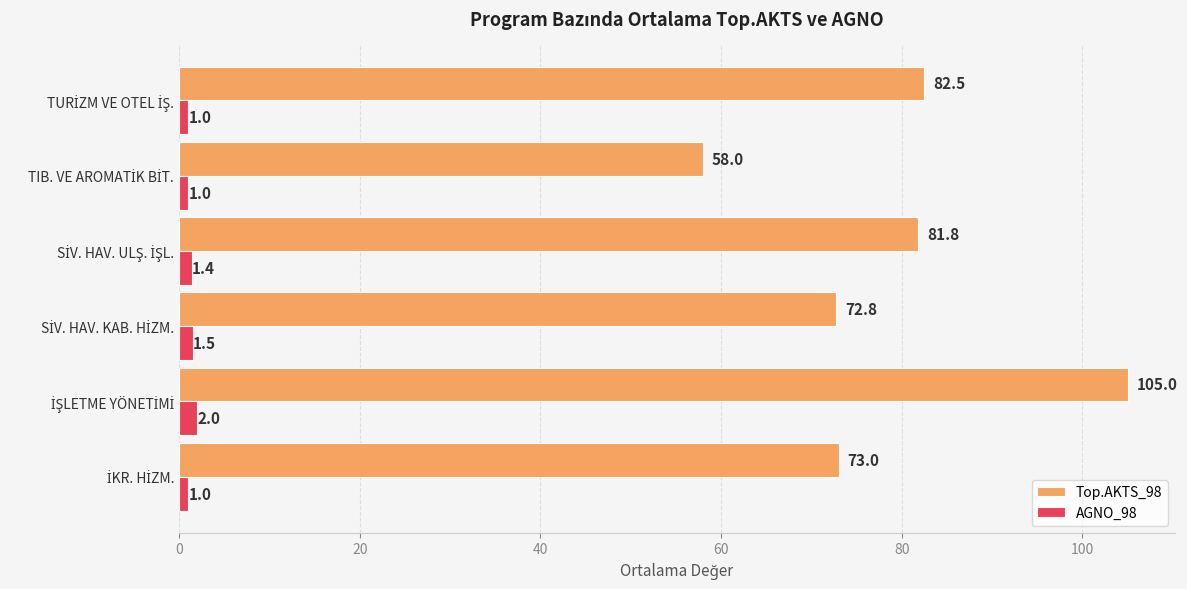

What is the sum of all Top.AKTS_98 values?

473.1